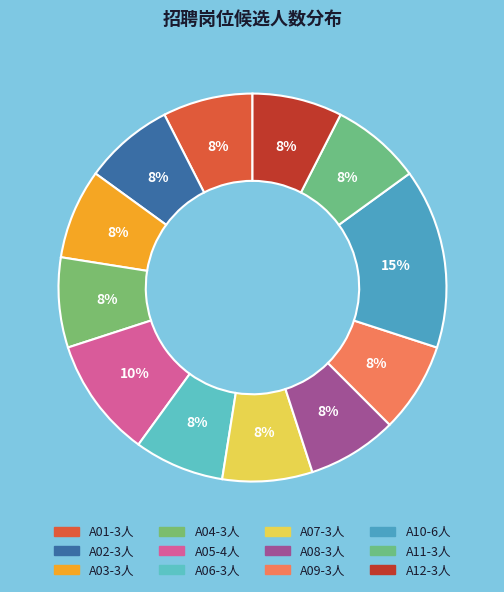

Which slice is the largest?

A10